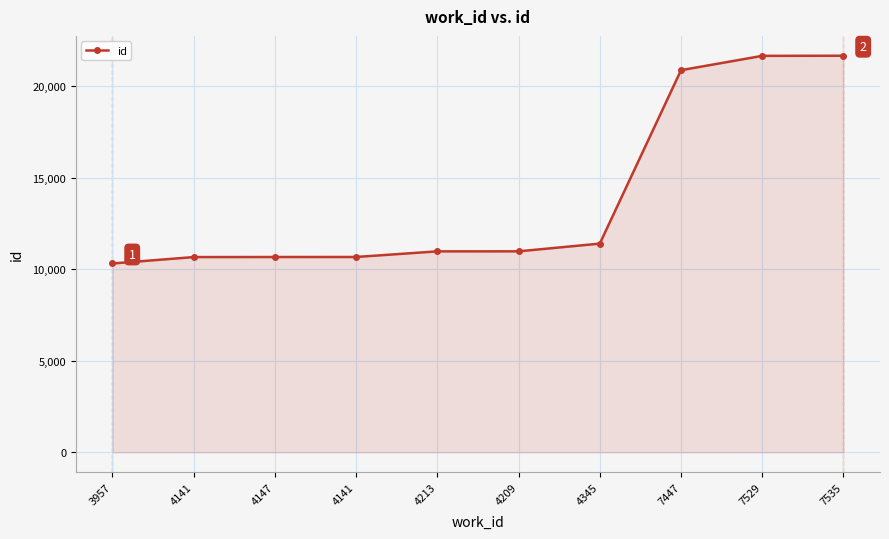

What is the difference between the maximum and second lowest values?

10986